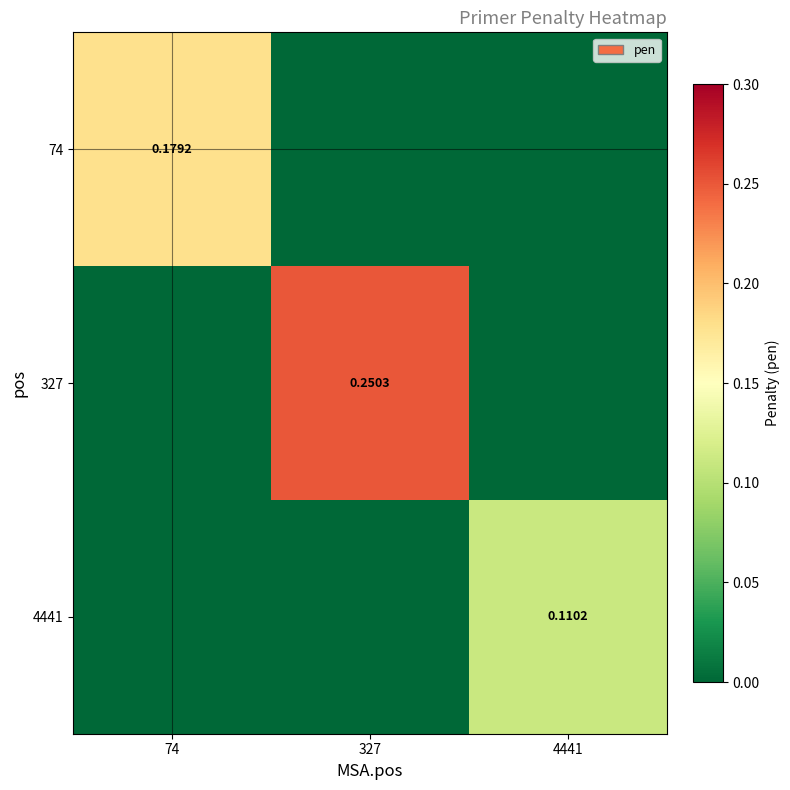

Between 4441 and 74, which is larger?

74